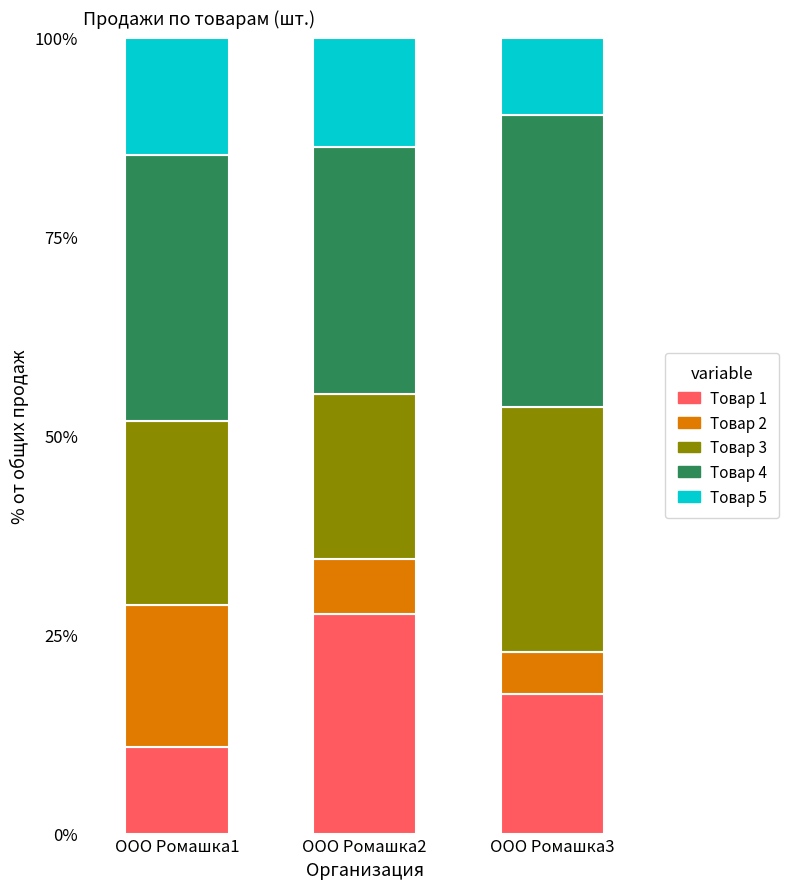

Are the bars grouped side by side (vs. stacked)?

No